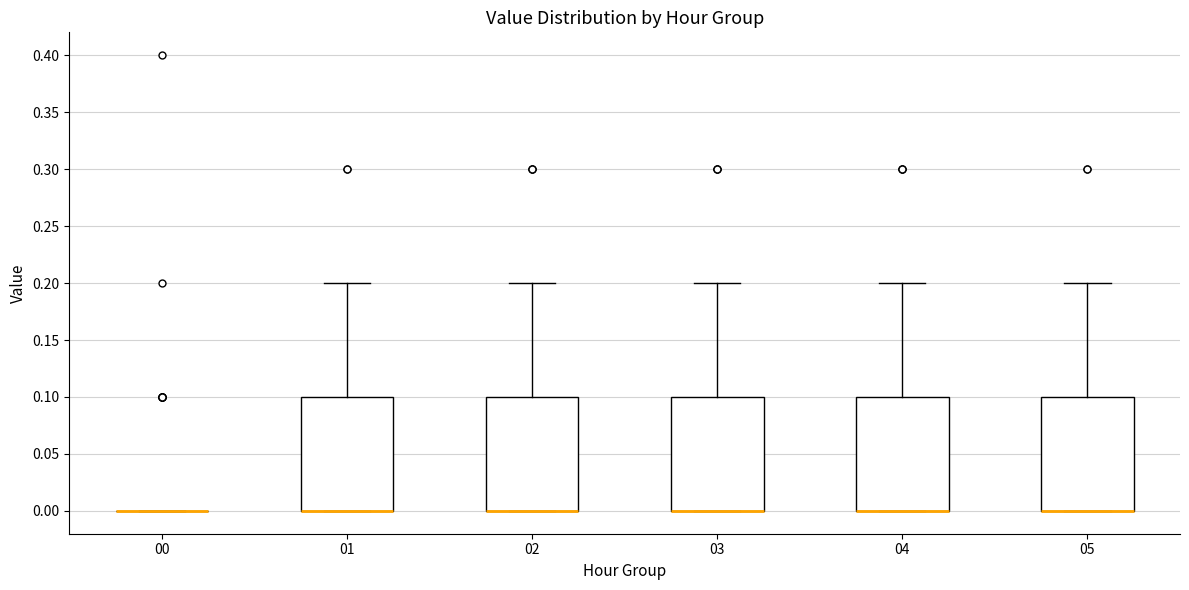

Reading left to right, transcribe this box plot: for each box, give where its median line is, the range the box spans, and where its two whiskers end, as read against the y-axis. The values are not printed on the chart, so give them approximately, as read against the axis.

00: box collapsed to a line at 0.0, whiskers 0.0 to 0.0
01: median 0.0 (drawn on the box's lower edge), box 0.0 to 0.1, whiskers 0.0 to 0.2
02: median 0.0 (drawn on the box's lower edge), box 0.0 to 0.1, whiskers 0.0 to 0.2
03: median 0.0 (drawn on the box's lower edge), box 0.0 to 0.1, whiskers 0.0 to 0.2
04: median 0.0 (drawn on the box's lower edge), box 0.0 to 0.1, whiskers 0.0 to 0.2
05: median 0.0 (drawn on the box's lower edge), box 0.0 to 0.1, whiskers 0.0 to 0.2